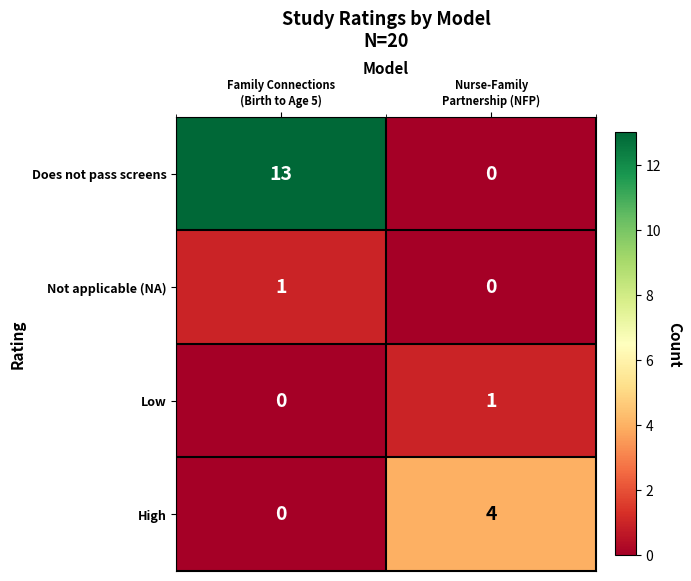

Count the number of data series in this chart.

4